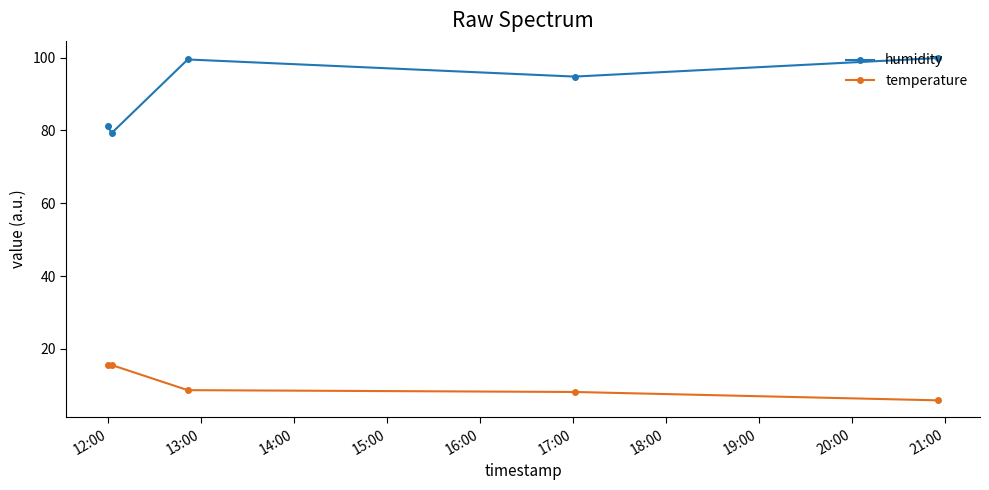

Which series has the largest total across all categories?

humidity